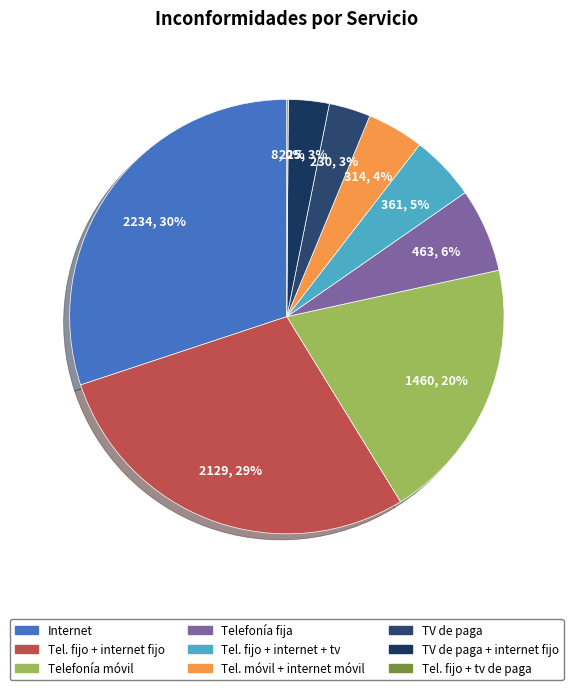

Count the number of slices in the pie.

9